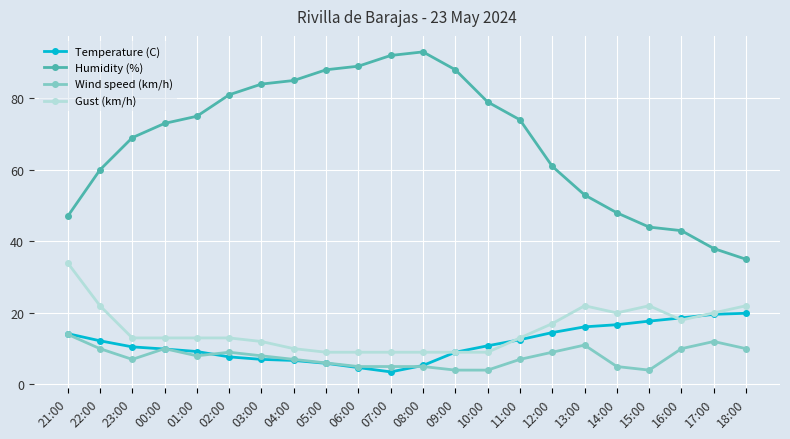

The Temperature (C) series shows 15.5 at 10:00. True or false?

False